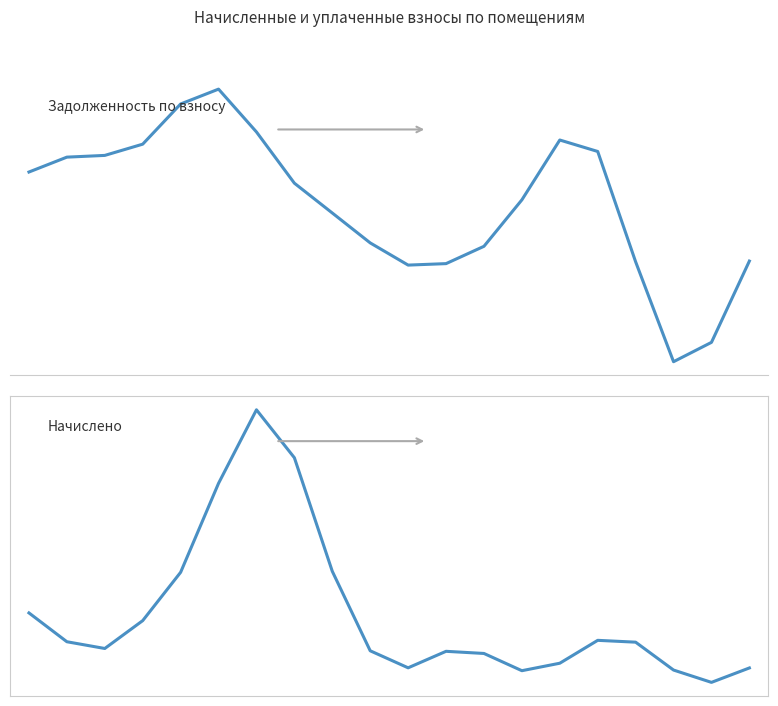

Which label corresponds to the smallest value in the chart?

18